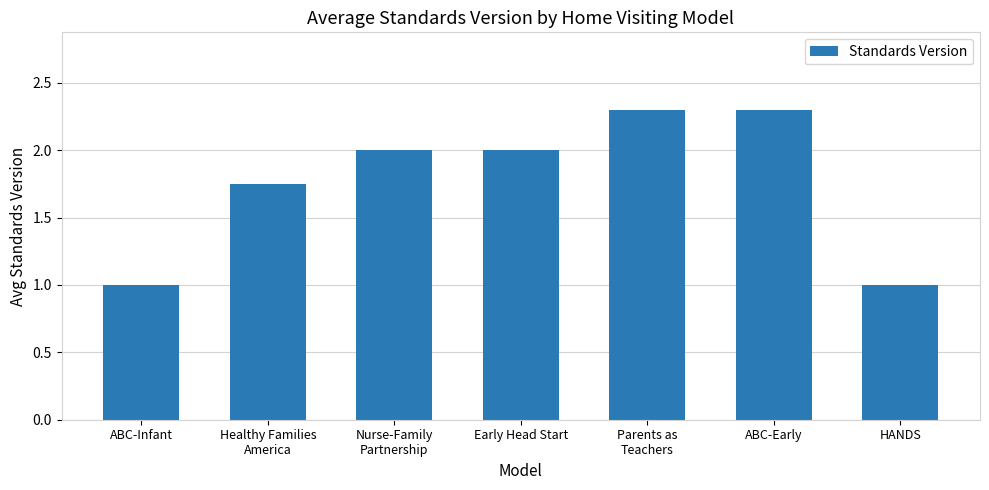

Are the bars grouped side by side (vs. stacked)?

No